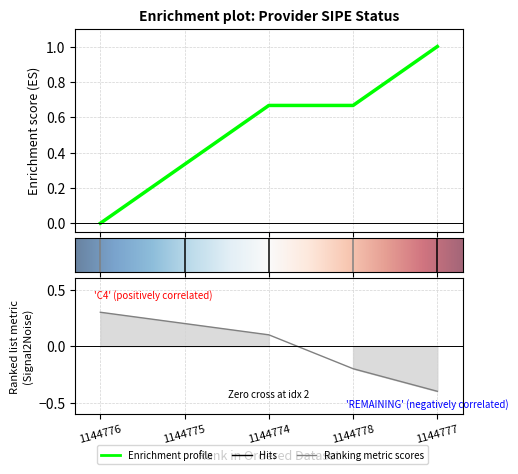

Reading left to right, transcribe all the data shown in this chart.

0	1	1	0	1